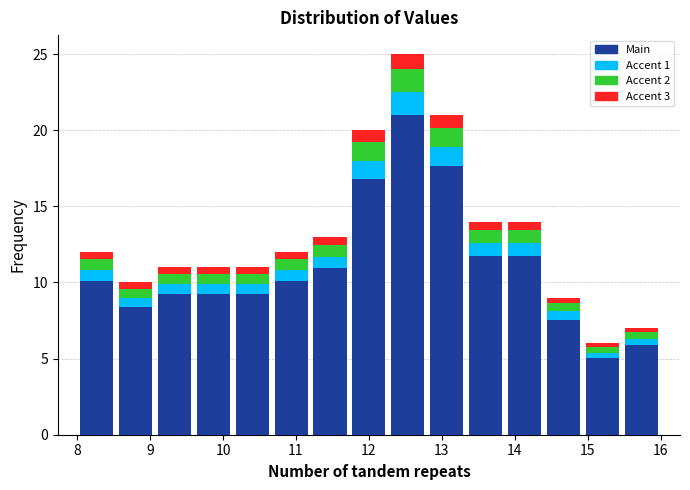

Which range on the x-axis has the tallest stacked bar (by total height)?

12.3 to 12.8